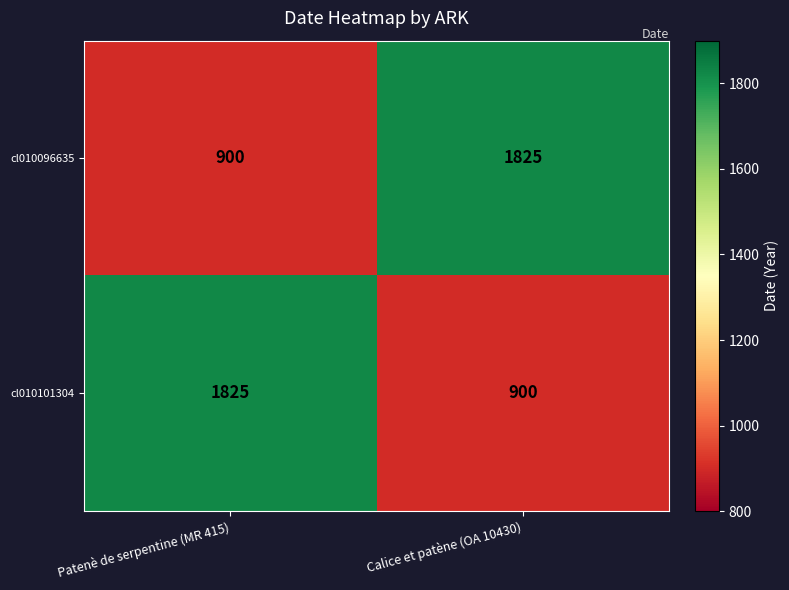

Is the value of cl010101304 at Calice et patène (OA 10430) greater than the value of cl010096635 at Calice et patène (OA 10430)?

No